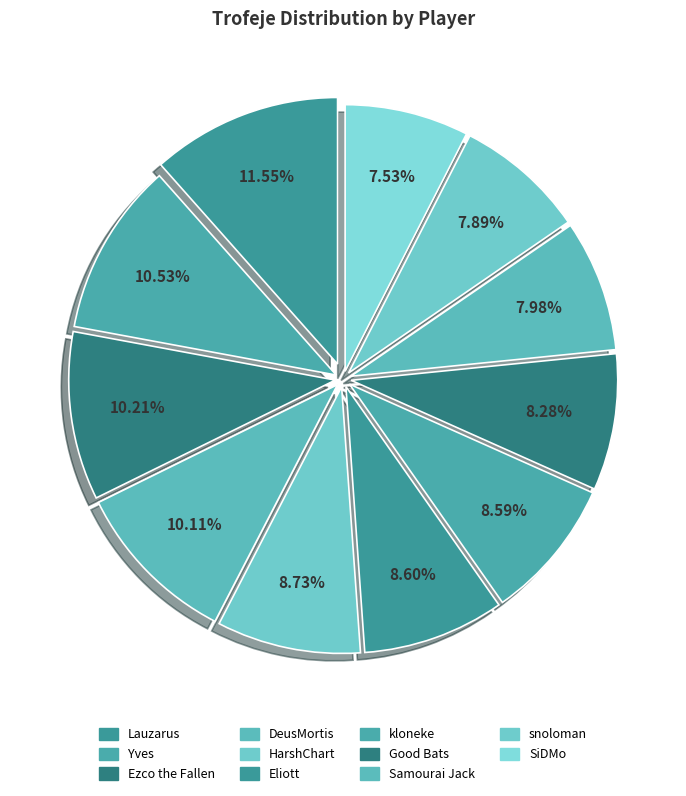

To the nearest percent, what is the combined percentage of DeusMortis and Yves?

21%